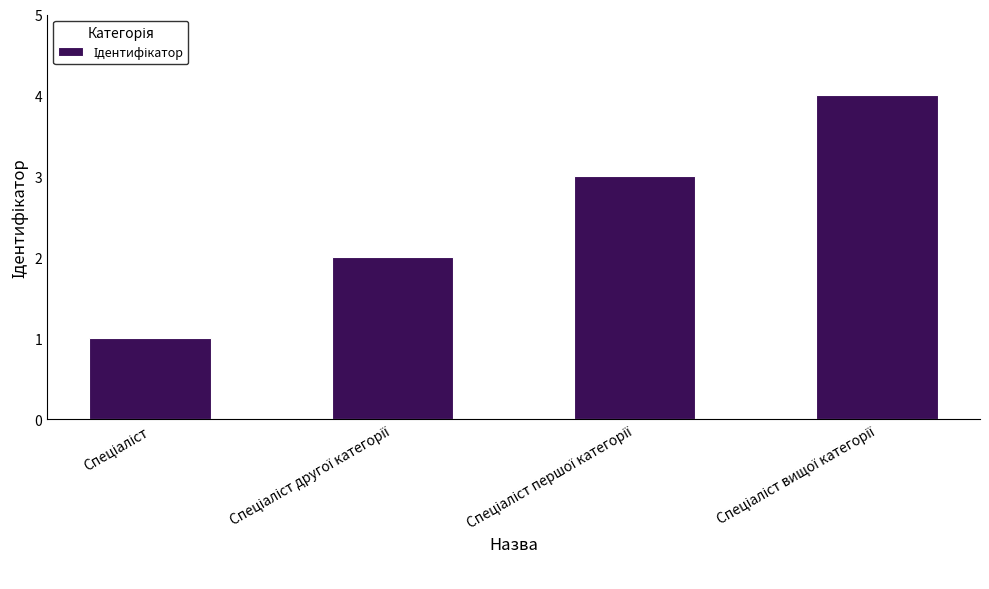

What is the difference between the maximum and minimum values?

3